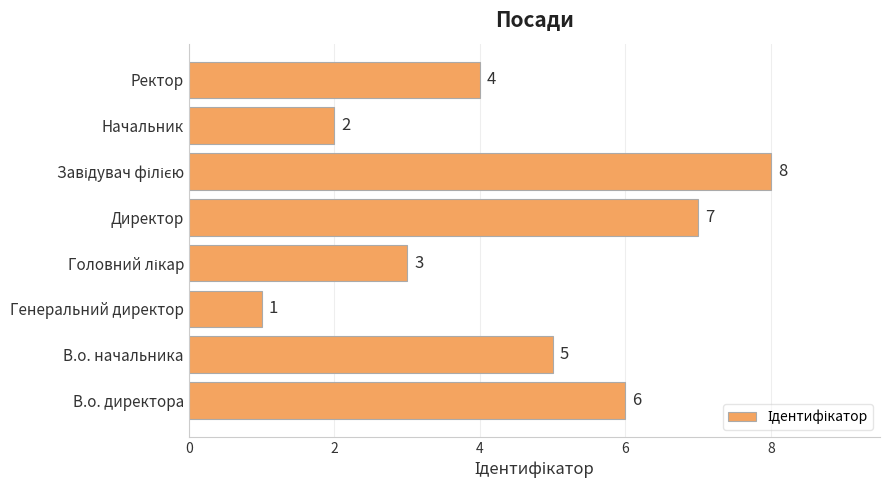

The value at Директор is 2. True or false?

False